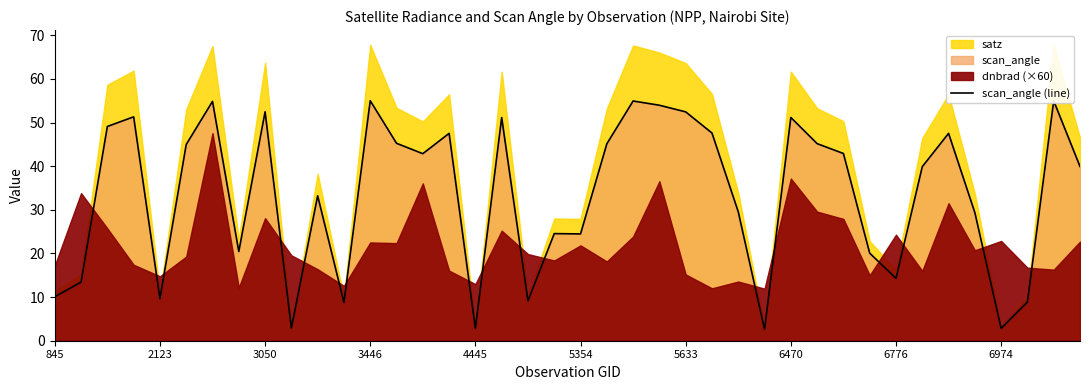

True or false: the data shows 8.2 at 33.

False